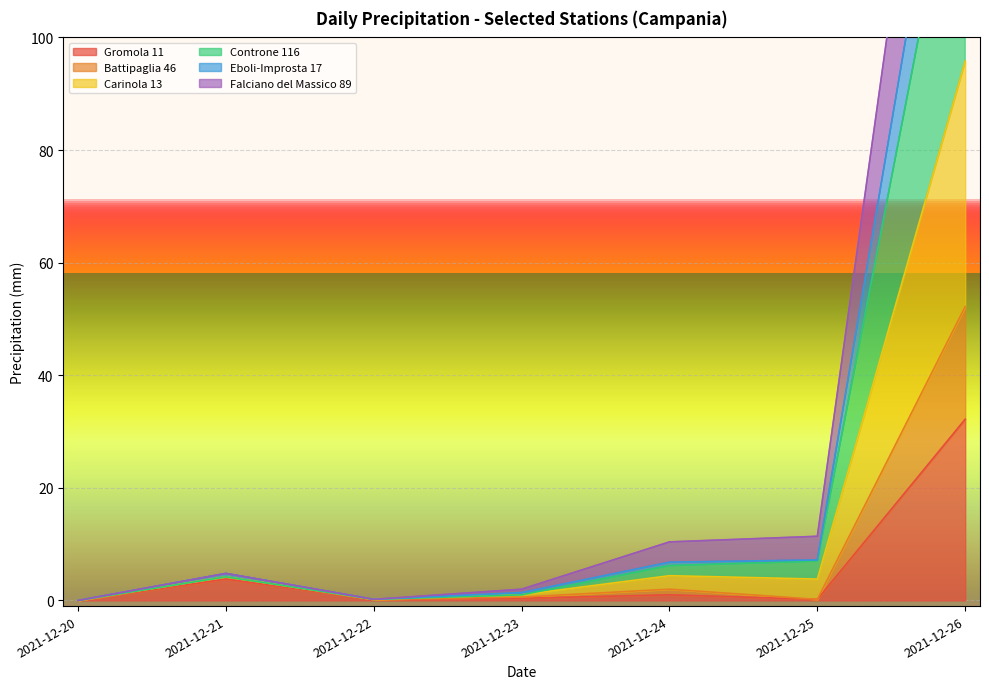

True or false: Gromola 11 and Carinola 13 intersect in this chart.

False